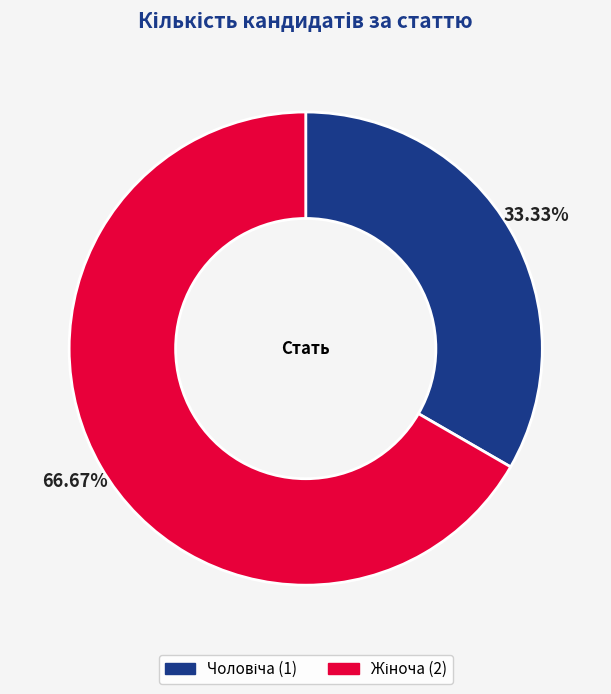

Is there any slice that represents more than half of the pie?

Yes